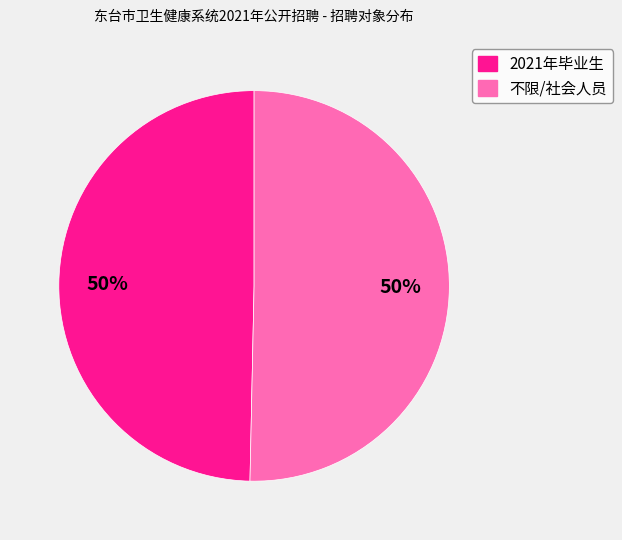

To the nearest percent, what portion does 不限/社会人员 represent?

50%